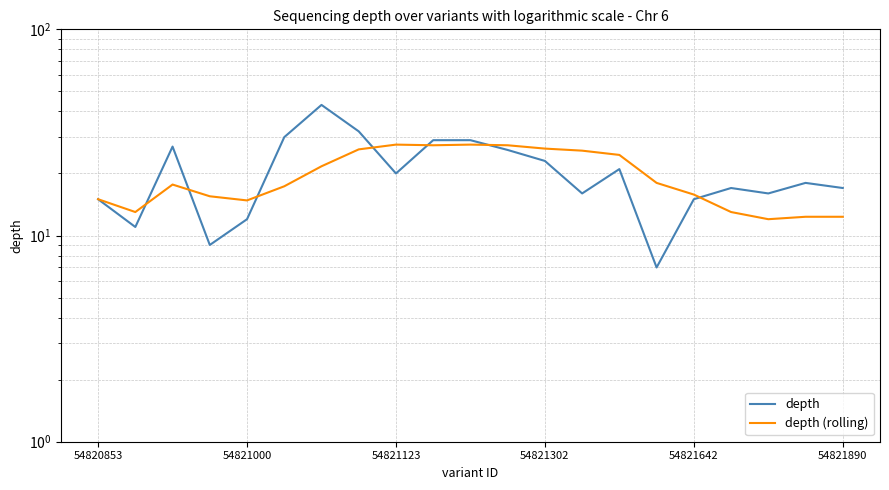

What is the difference between the highest and lowest values at 11?

1.4